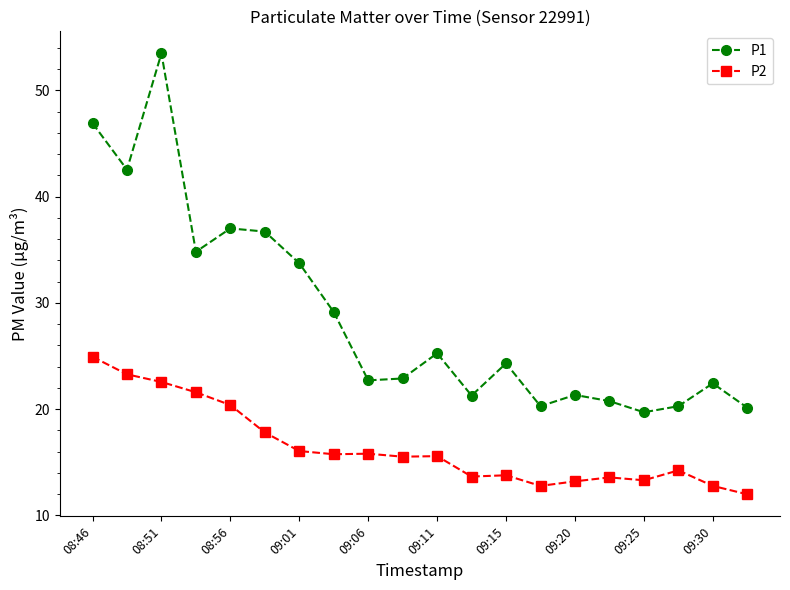

Which series has the widest spread of values?

P1